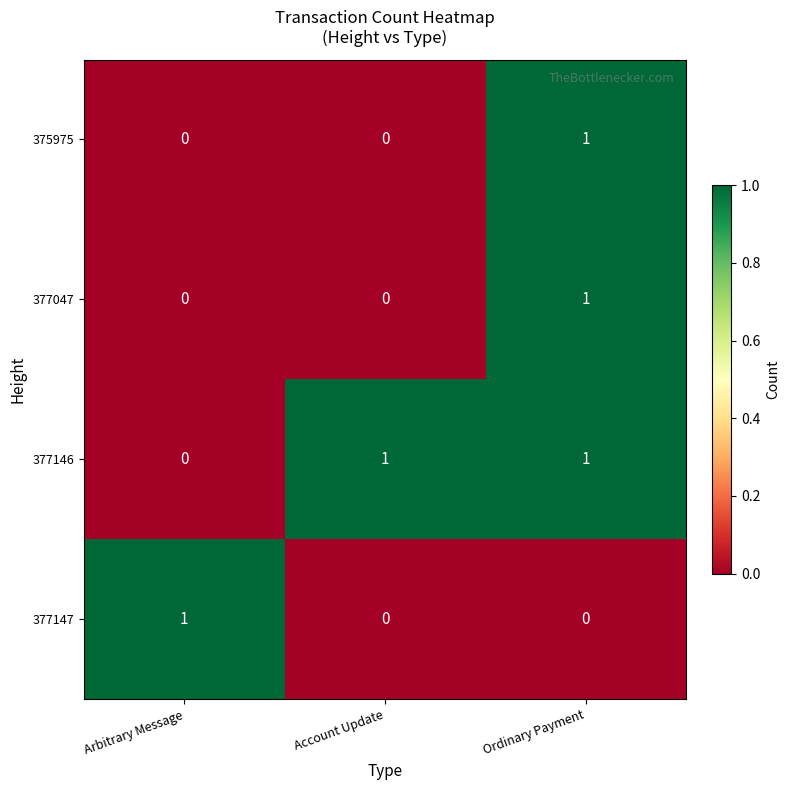

Reading left to right, list all the values displayed in this chart.

375975: 0	0	1
377047: 0	0	1
377146: 0	1	1
377147: 1	0	0